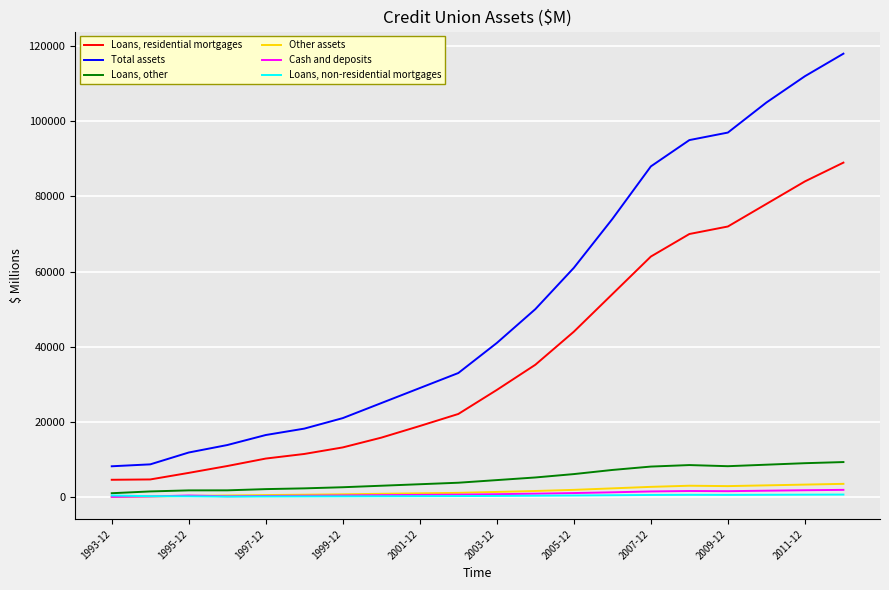

Which series has the widest spread of values?

Total assets